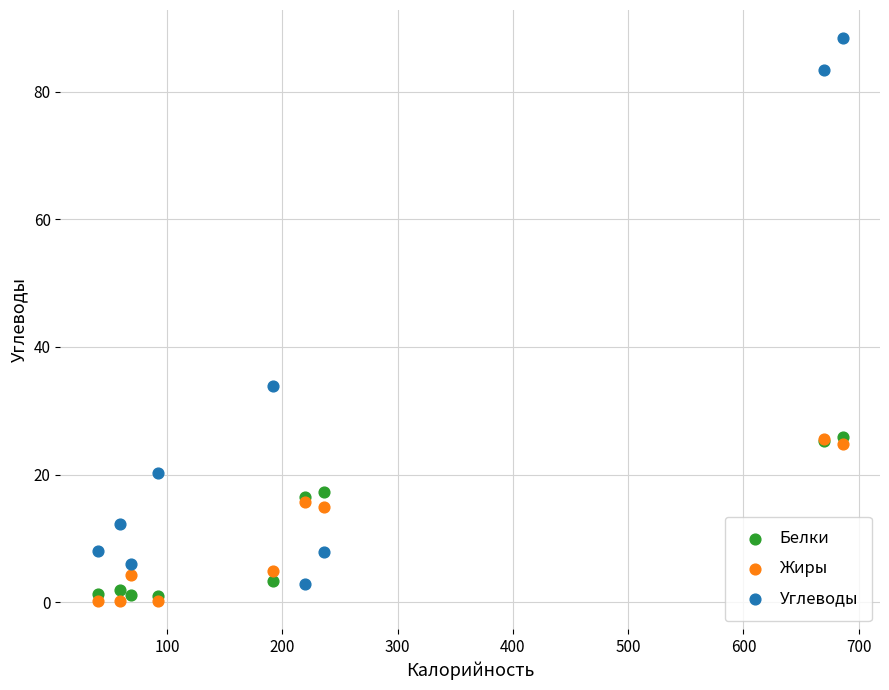

In the Углеводы series, what Y value is closest to 45?

33.9